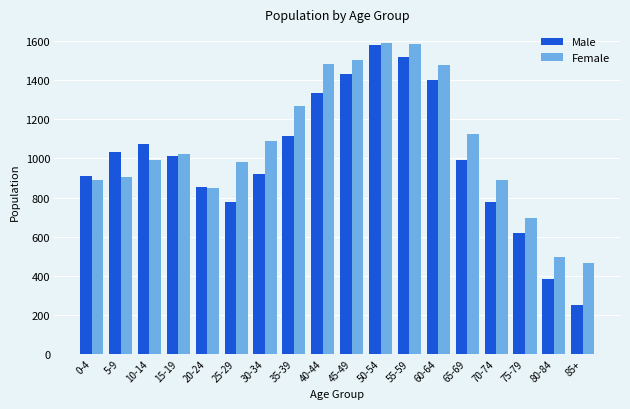

Which series has the largest total across all categories?

Female